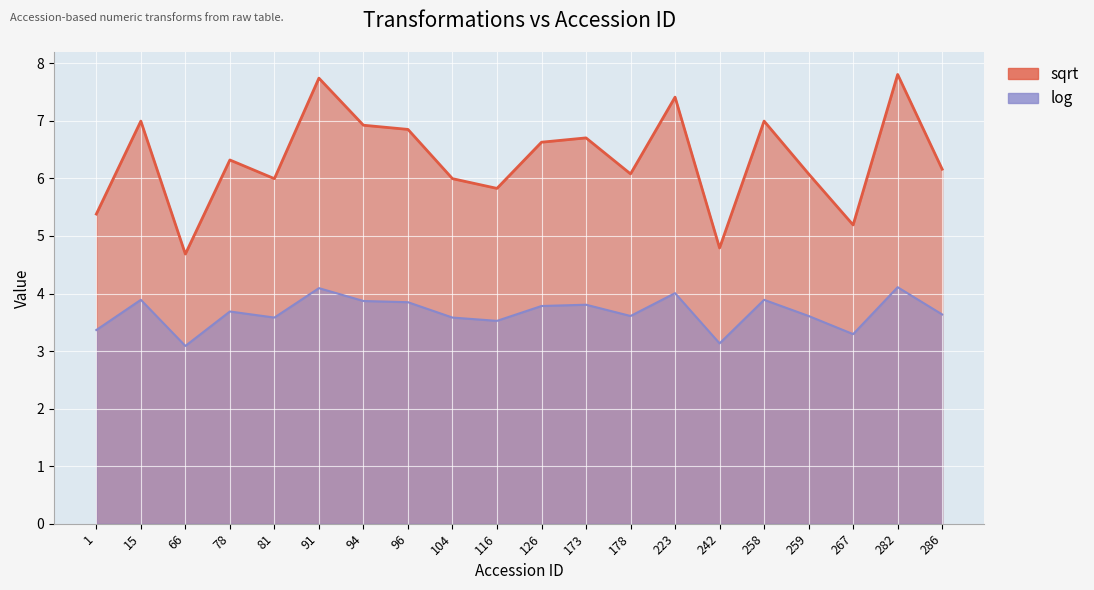

Which series has the largest range (max minus min)?

sqrt